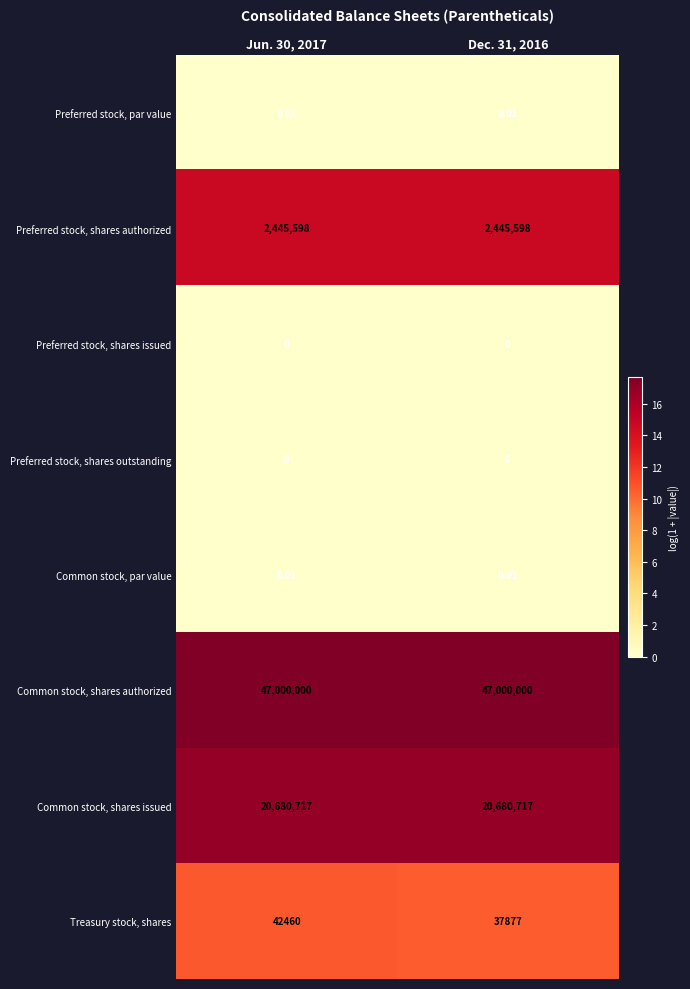

At which category is the sum across all series the highest?

Jun. 30, 2017